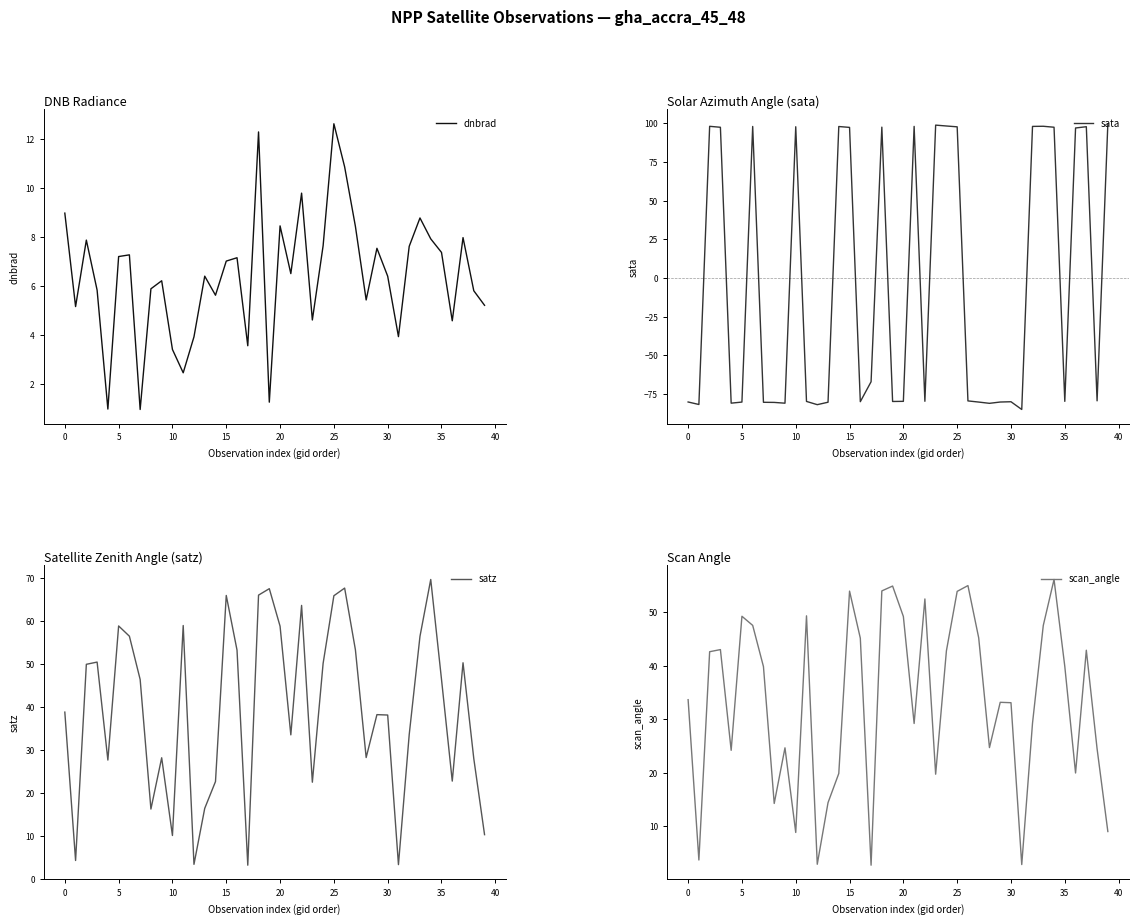

What is the label of the 24th point from the left?

23